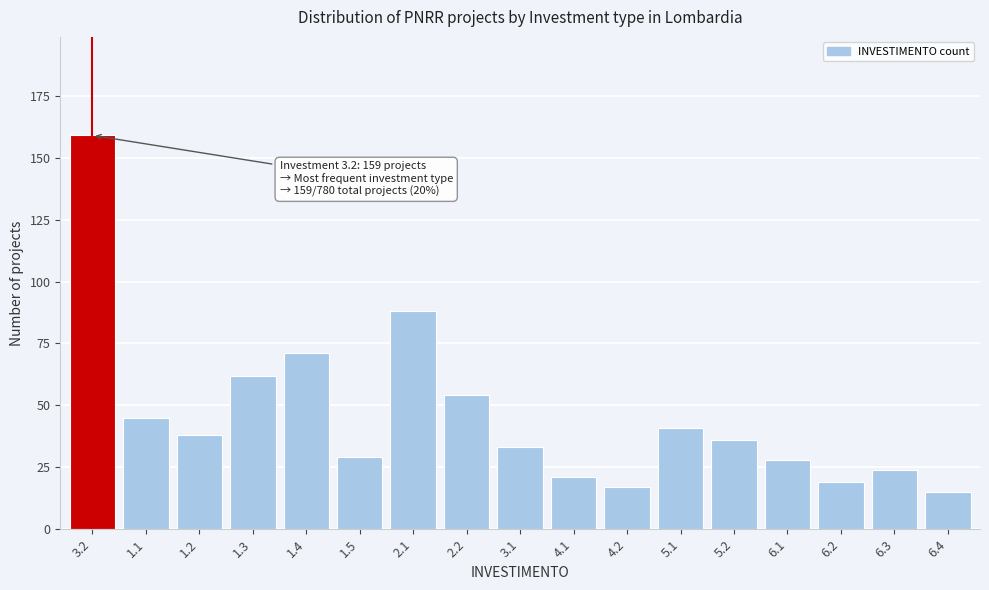

Reading left to right, transcribe all the data shown in this chart.

159	45	38	62	71	29	88	54	33	21	17	41	36	28	19	24	15